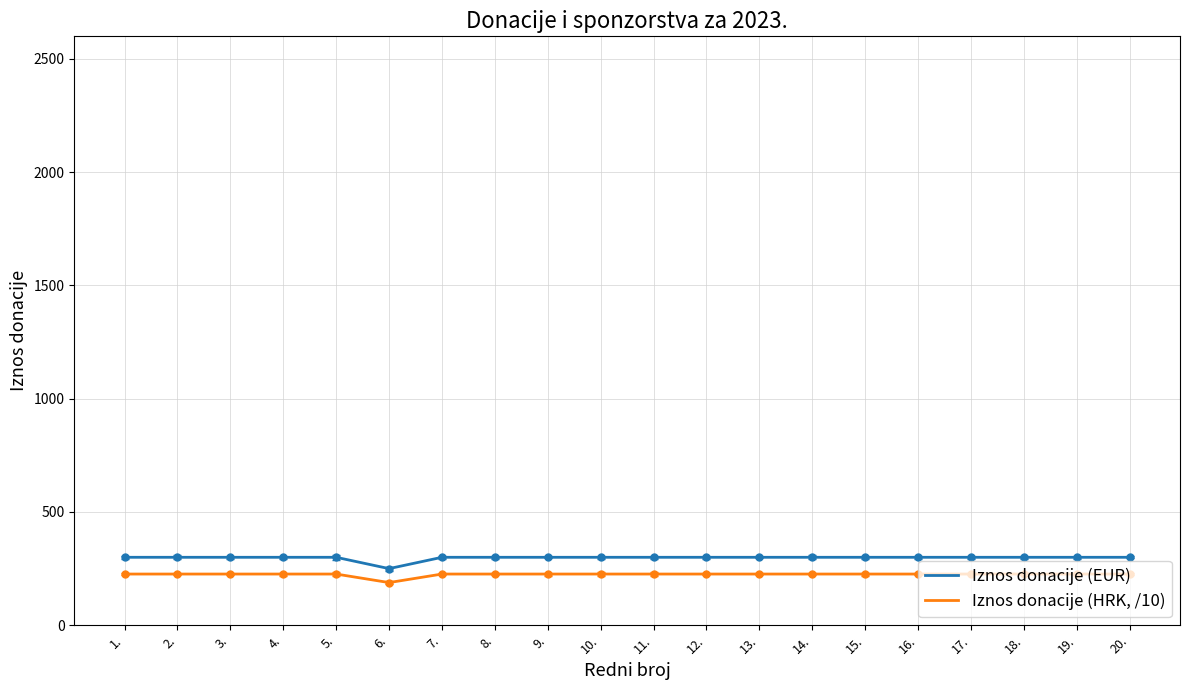

The value of Iznos donacije (HRK, /10) at 20. is 226.0. True or false?

True